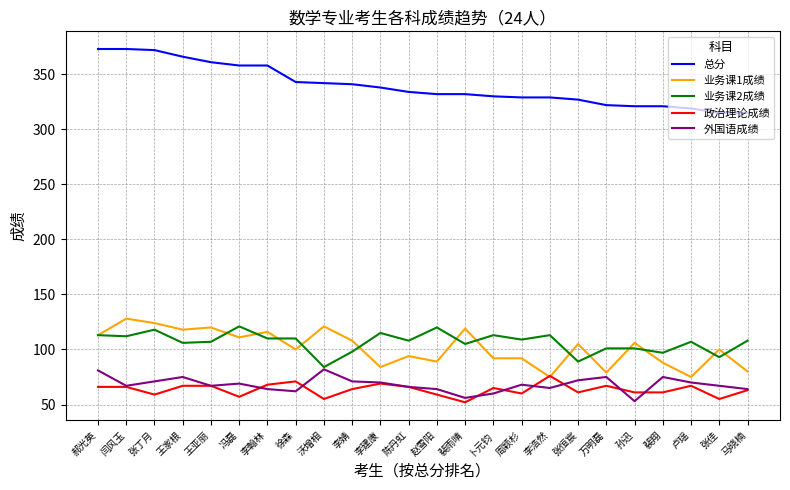

Is the value of 总分 at 裴雨晴 greater than the value of 政治理论成绩 at 李浩然?

Yes